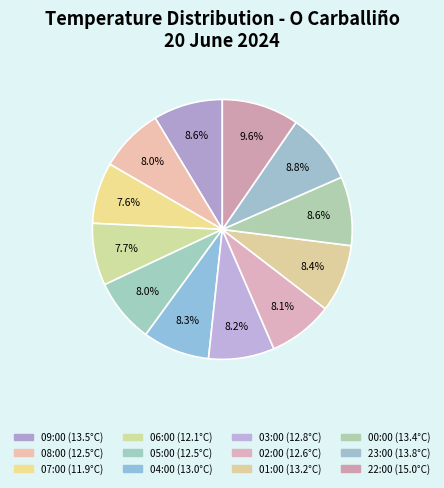

Between 03:00 and 22:00, which is larger?

22:00